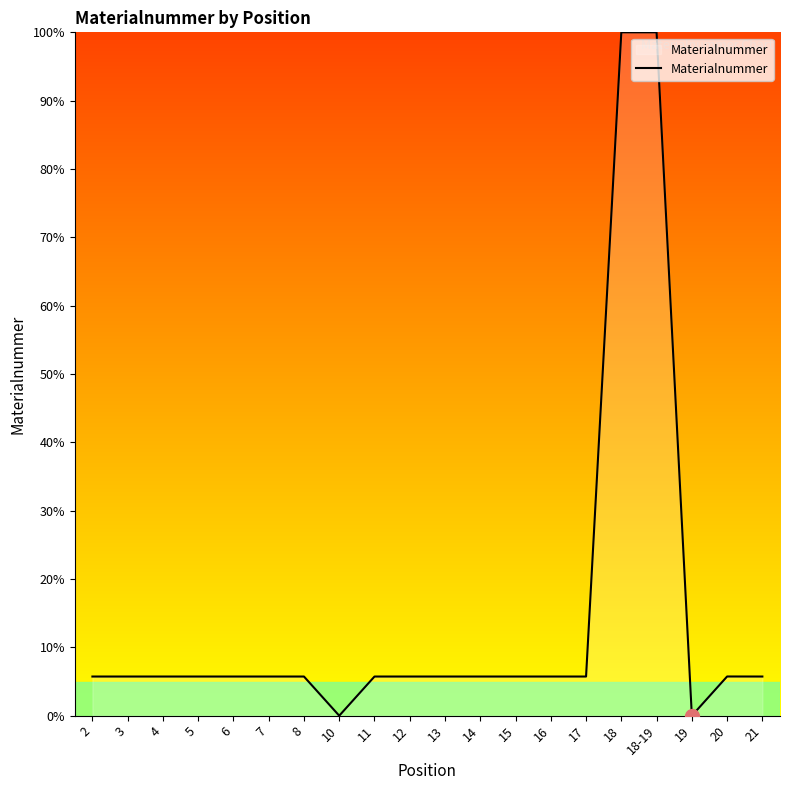

What position from the left is 20?

19